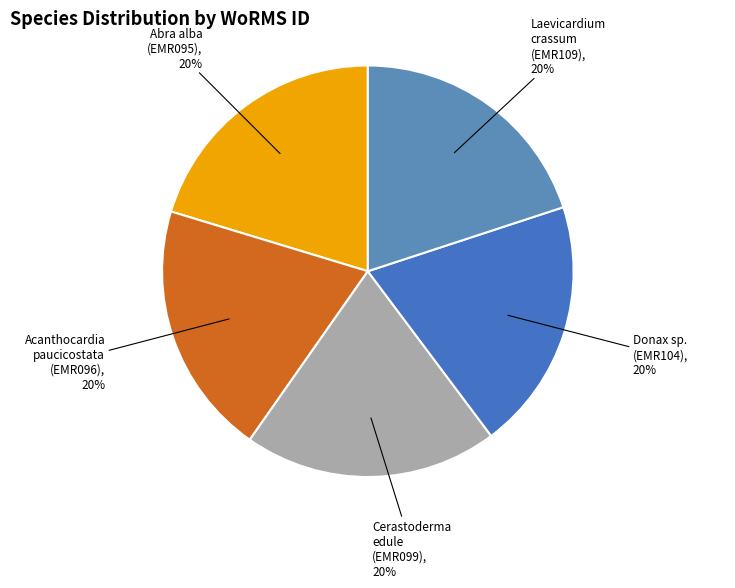

What percentage is the Laevicardium crassum (EMR109), 20% slice, to the nearest percent?

20%